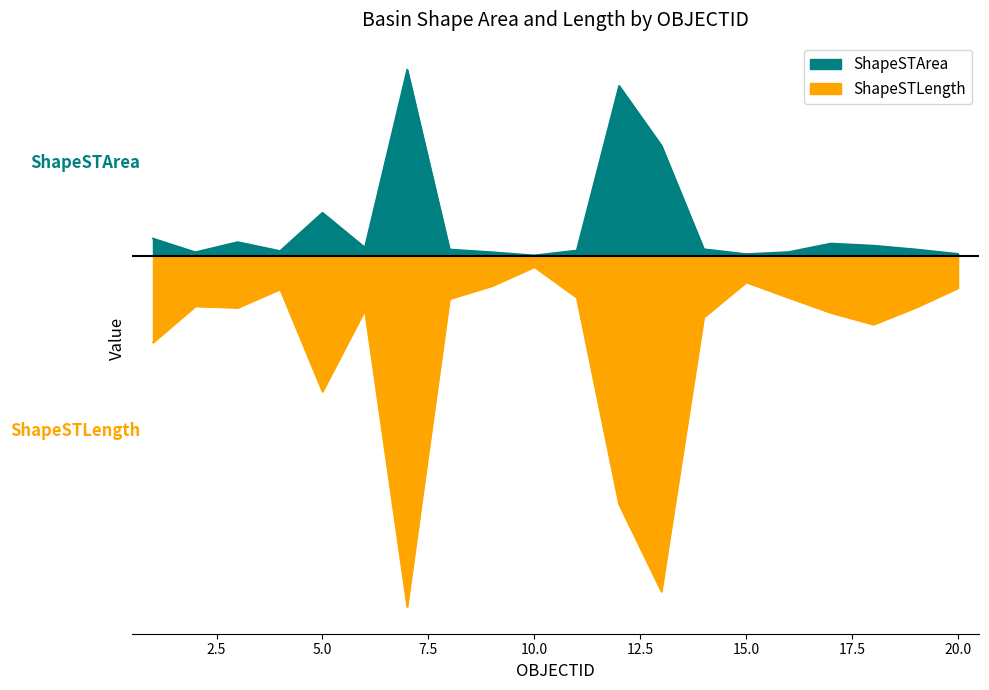

The value of ShapeSTLength at 3 is -5.1. True or false?

True